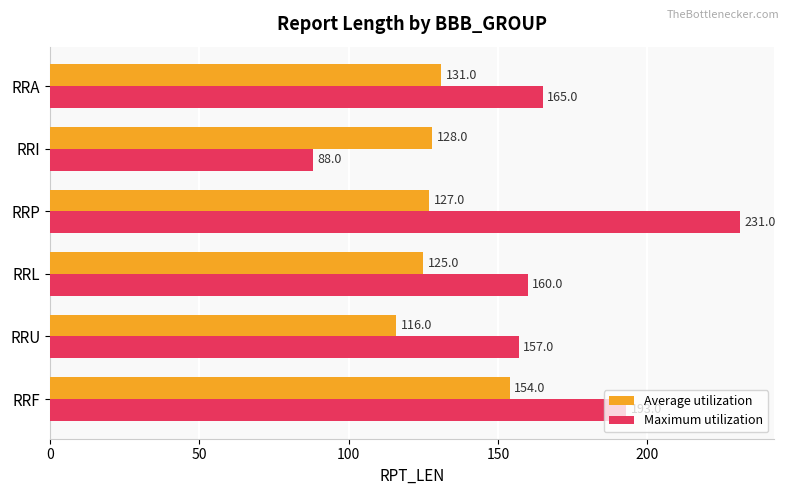

What is the difference between the second highest and minimum values in the Maximum utilization series?

105